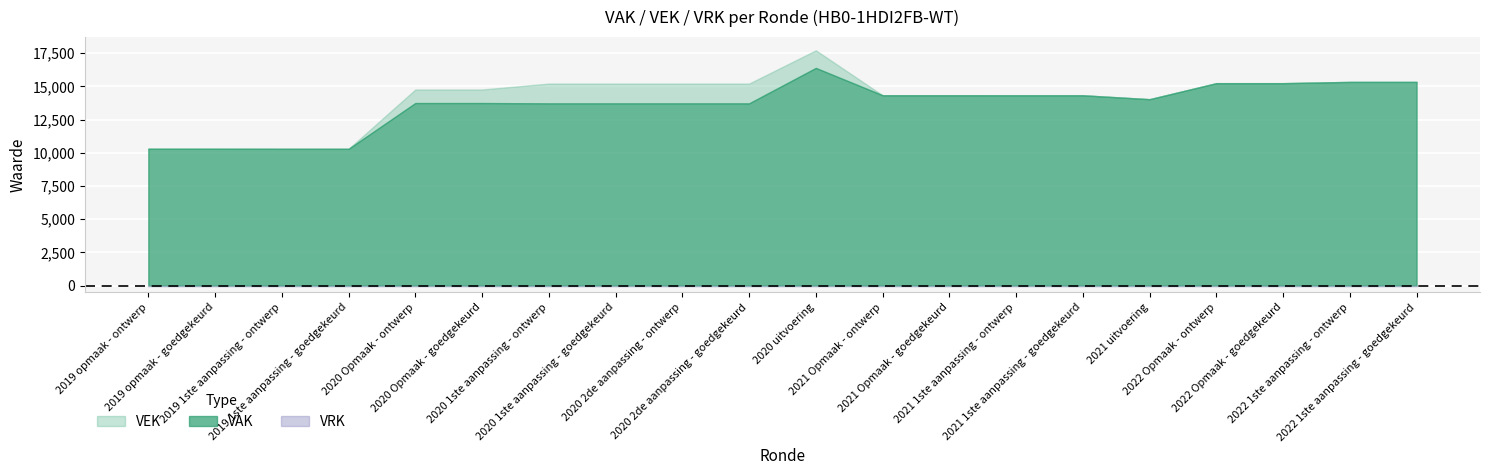

What is the label of the 12th point from the right?

2020 2de aanpassing - ontwerp